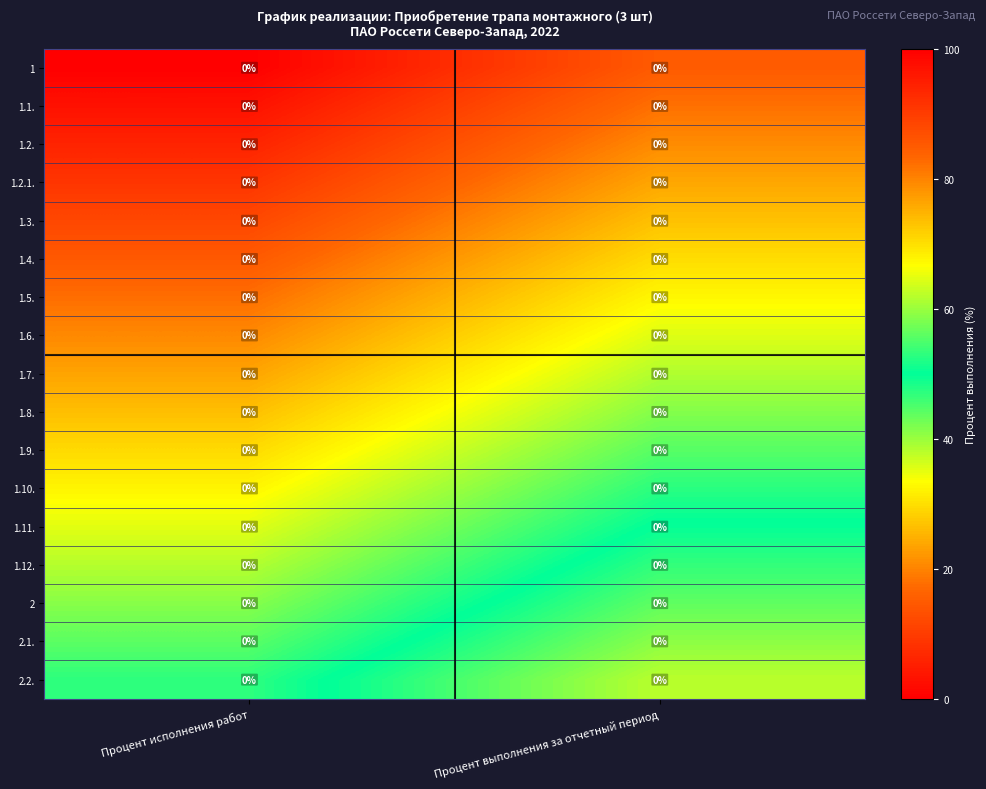

Rank the categories by 1.12. value from highest to lowest.

Процент выполнения за отчетный период, Процент исполнения работ